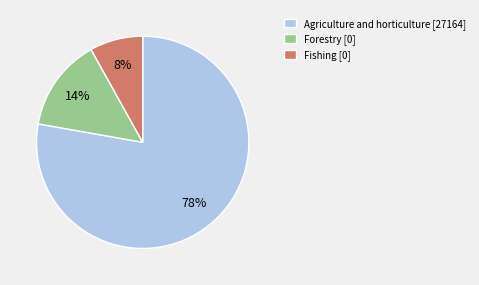

How many segments does this pie chart have?

3